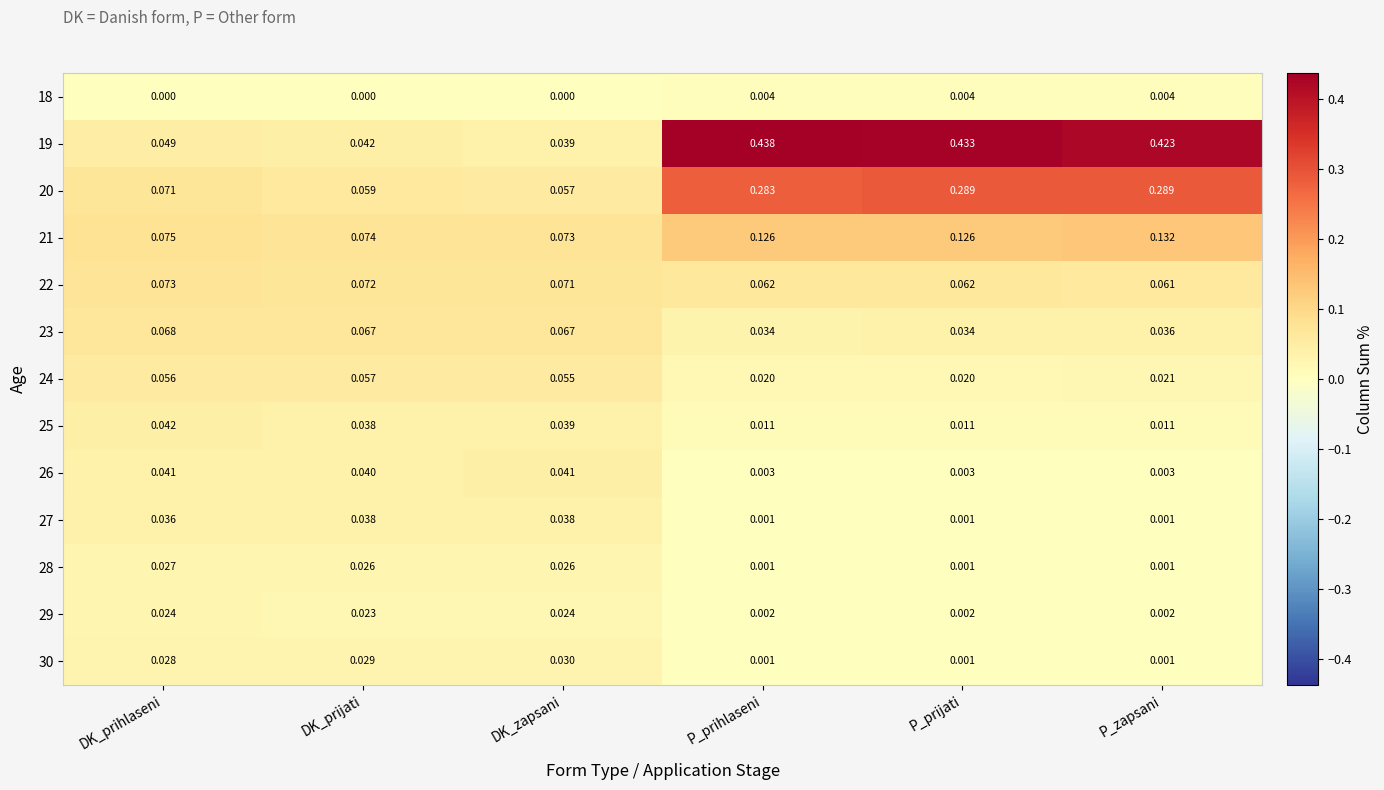

Rank the series by their maximum value, from highest to lowest.

19, 20, 21, 22, 23, 24, 25, 26, 27, 30, 28, 29, 18